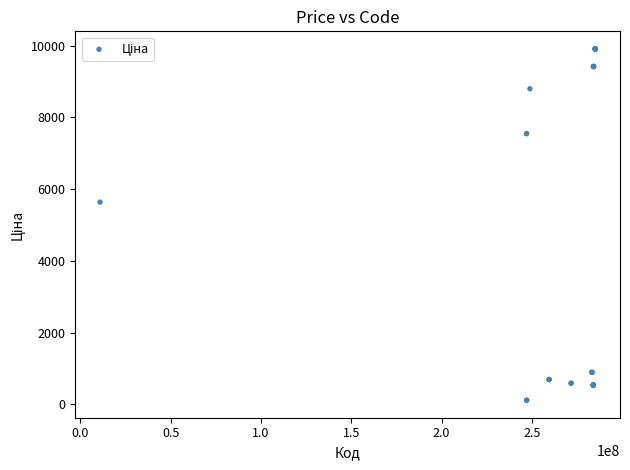

What Y value in the scatter plot is closest to 5010?

5636.0